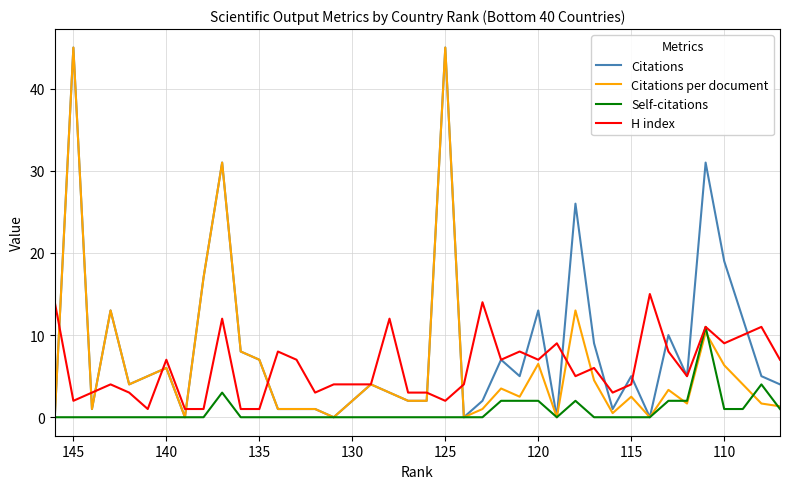

How many values in the Self-citations series exceed 0?

12